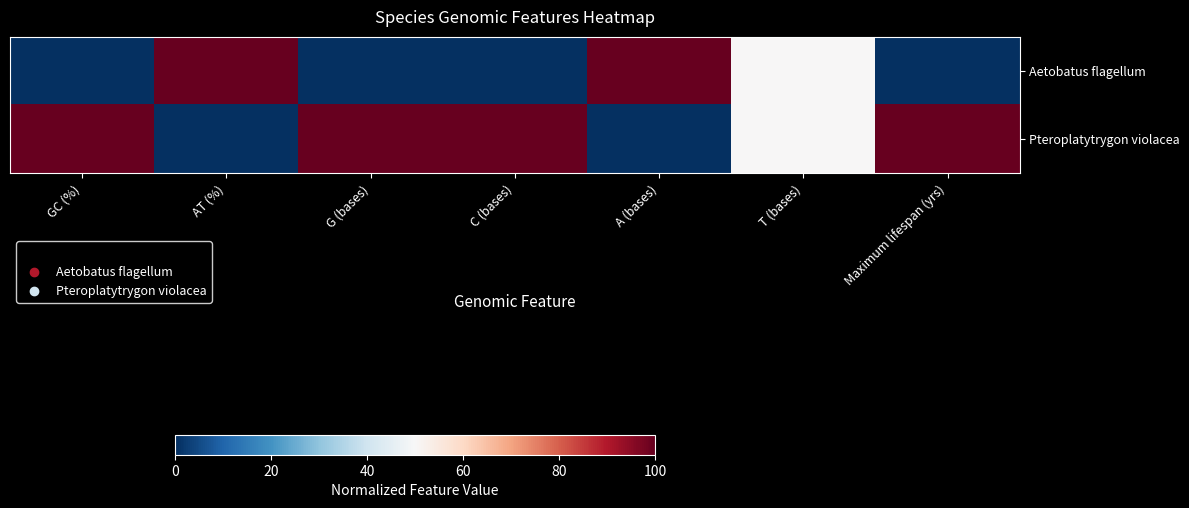

List the series in order of their overall mean, highest first.

Pteroplatytrygon violacea, Aetobatus flagellum